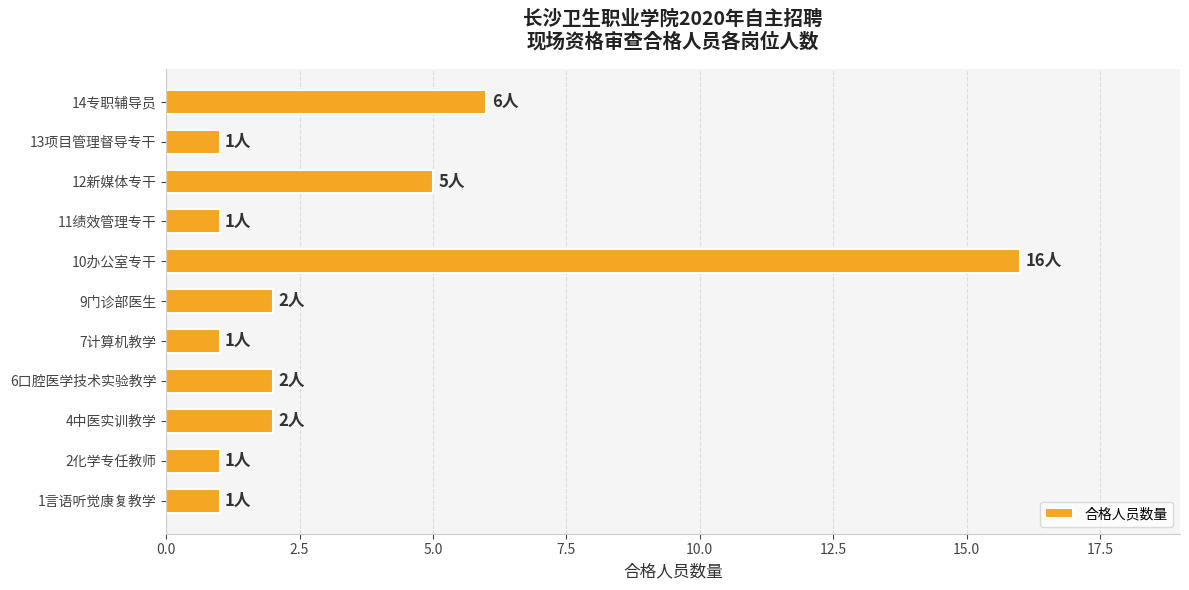

What is the sum of all values?

38